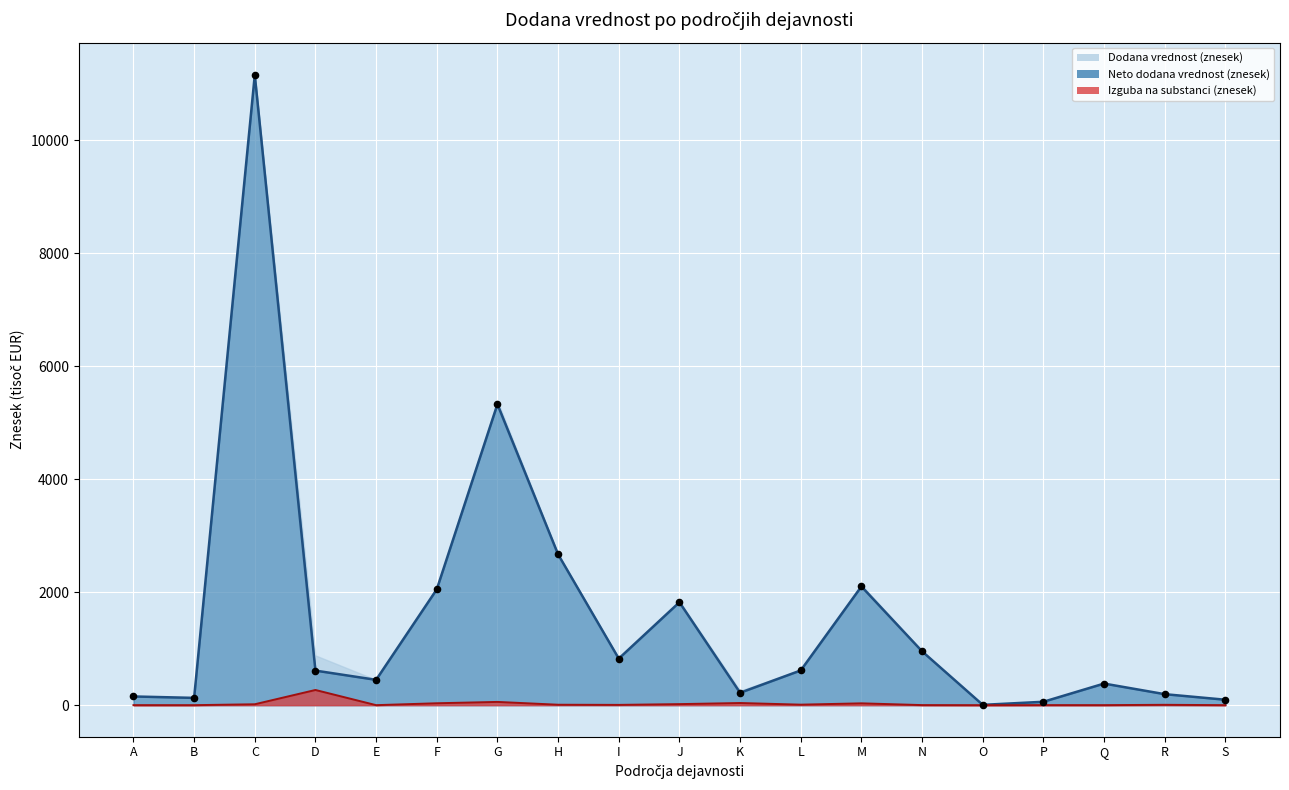

What are all the series names shown in the legend?

Dodana vrednost (znesek), Neto dodana vrednost (znesek), Izguba na substanci (znesek)